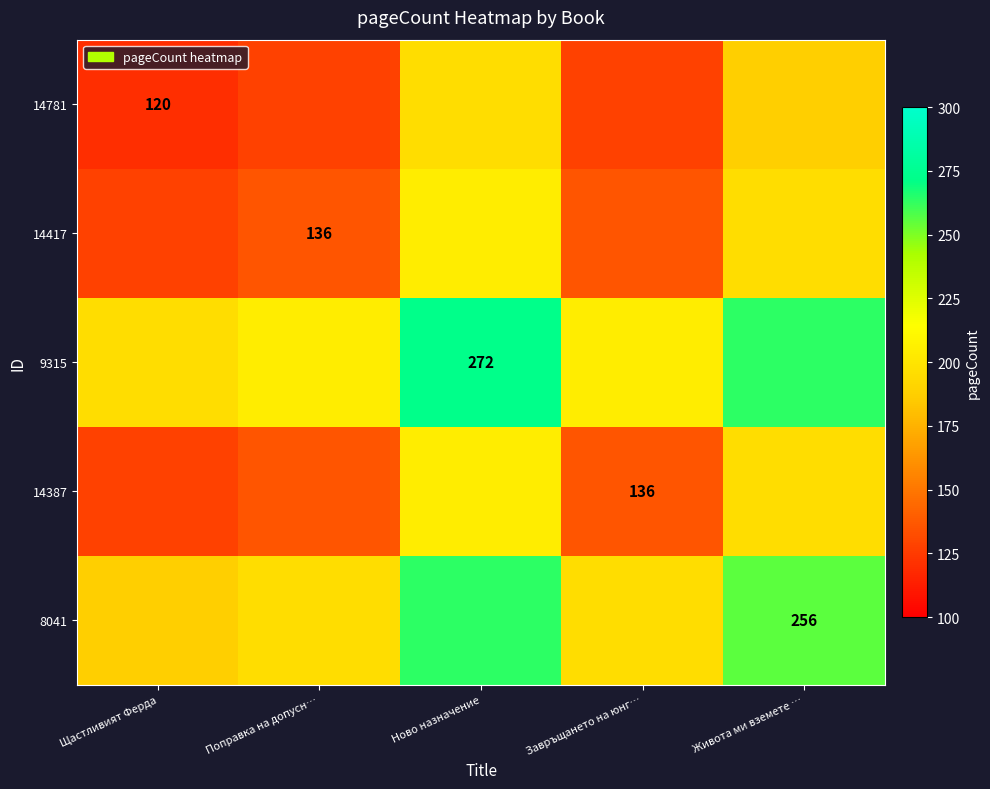

Is it true that 9315 equals 272 at Ново назначение?

True